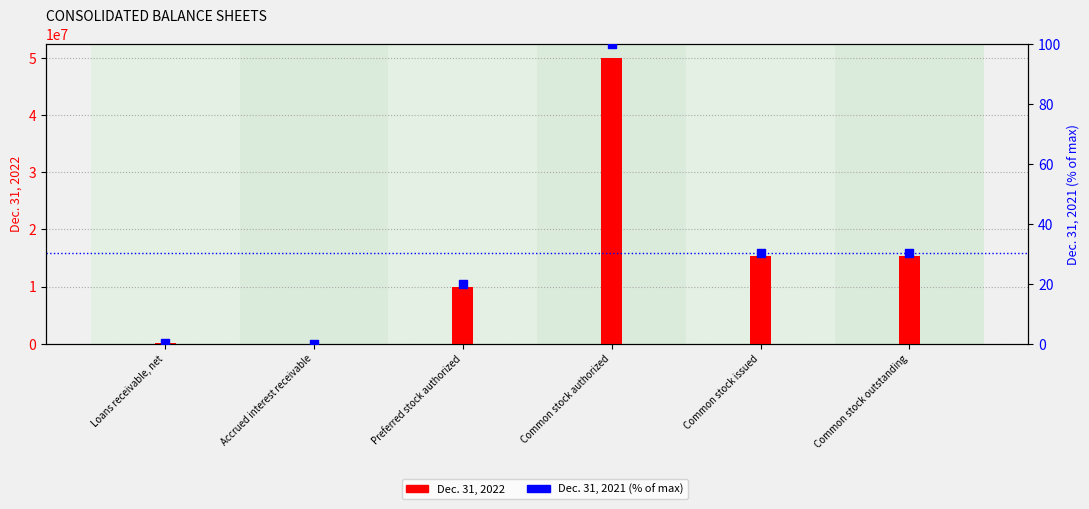

At which category is the sum across all series the highest?

Common stock authorized